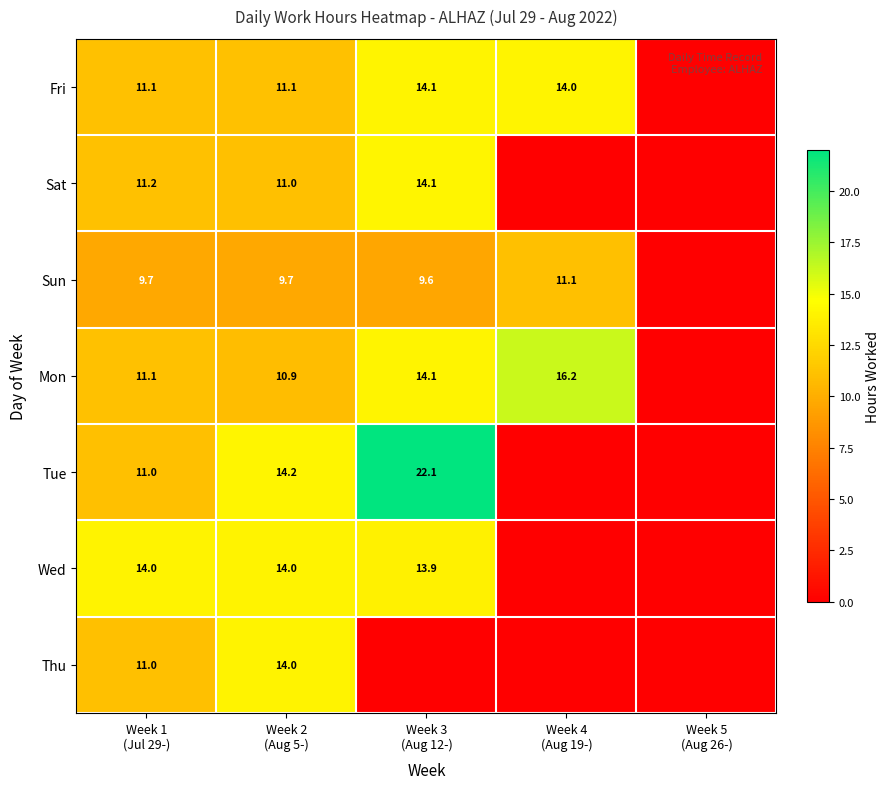

How many values in the Thu series exceed 0?

2